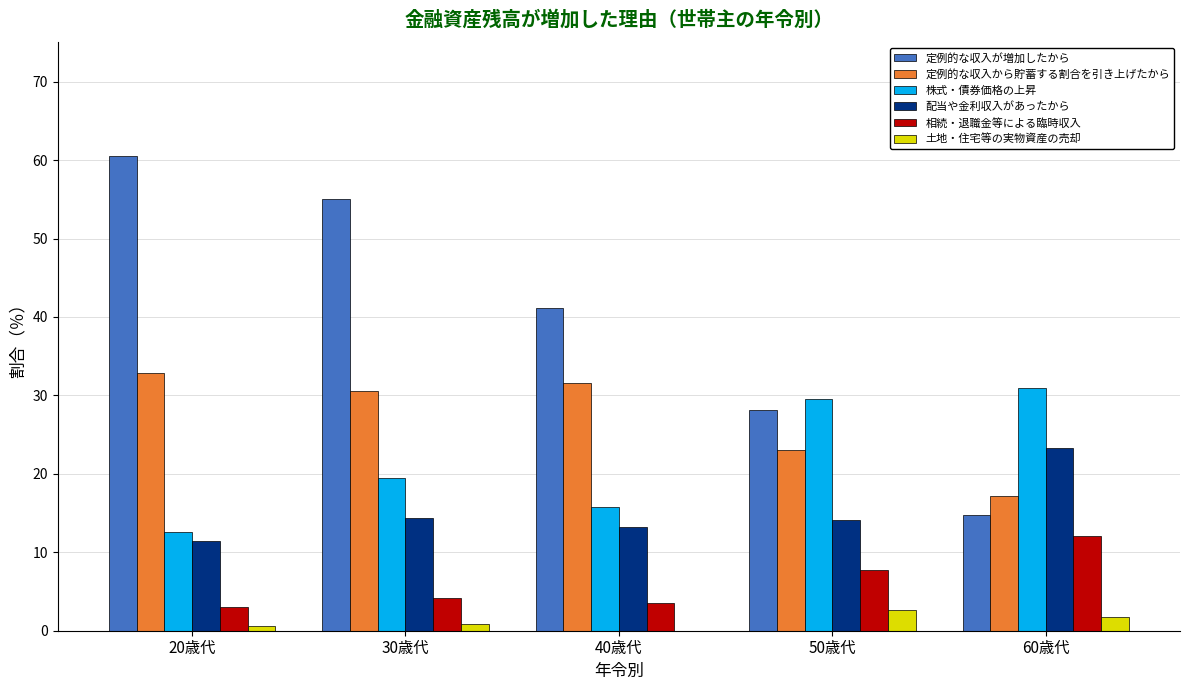

Are the bars horizontal?

No